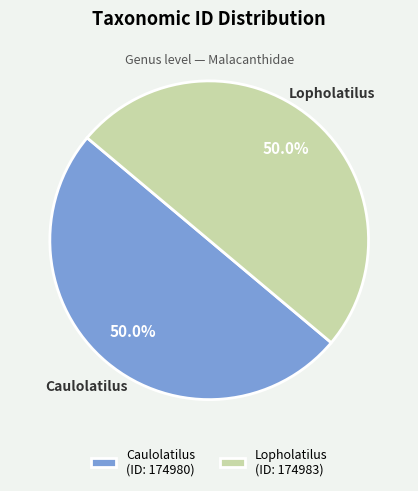

To the nearest percent, what is the average slice percentage?

50%